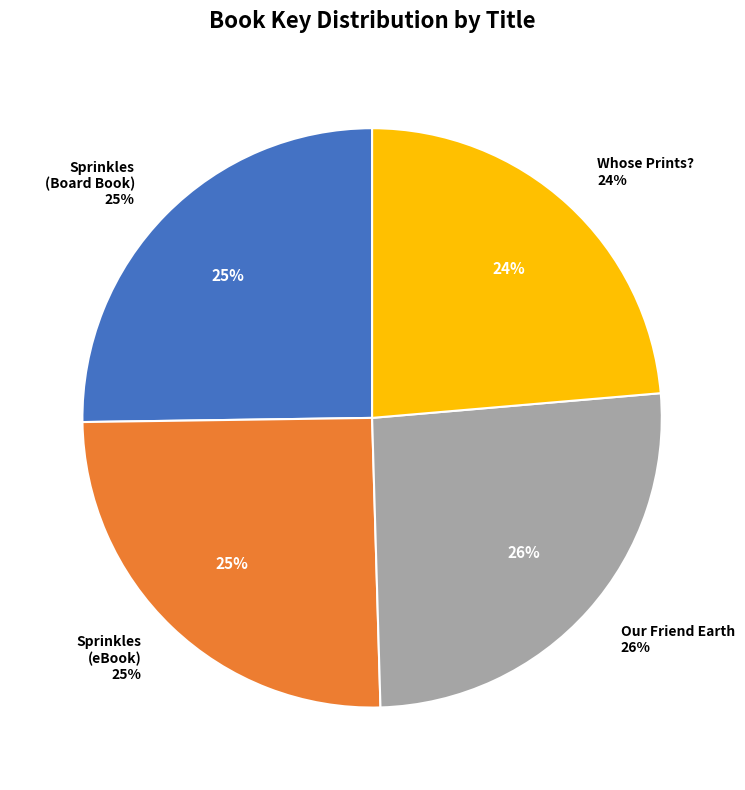

What is the smallest slice in the pie chart?

Whose Prints?